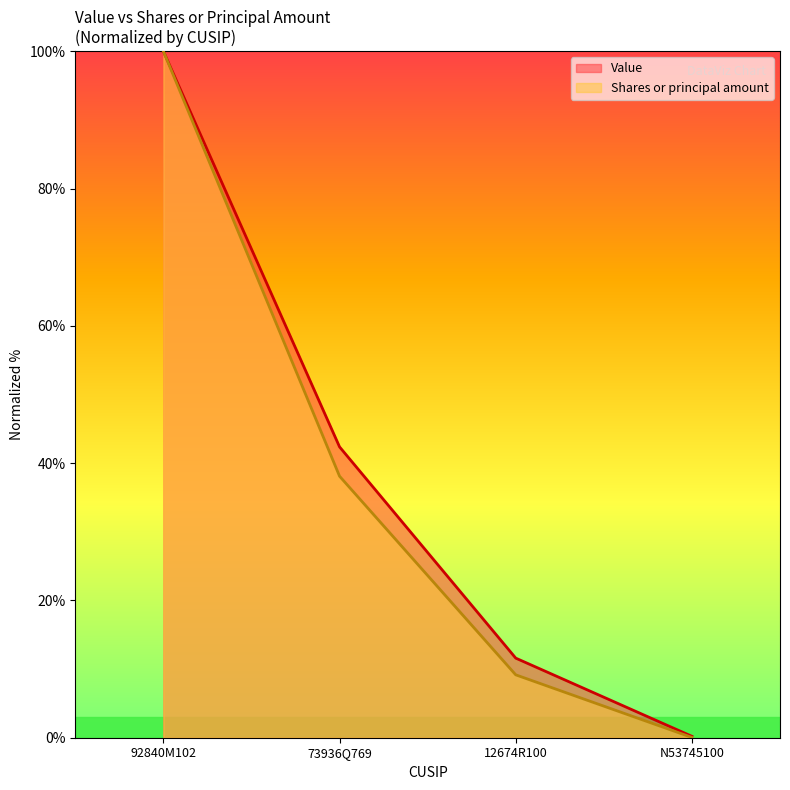

How many lines are shown in the chart?

2